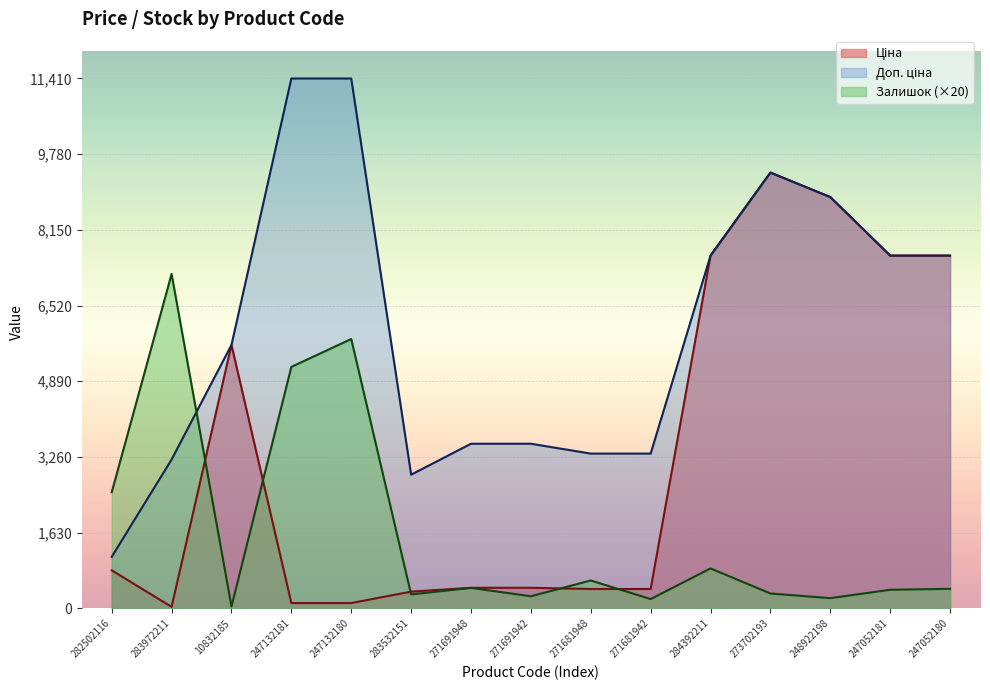

At which category is the sum across all series the highest?

273702193